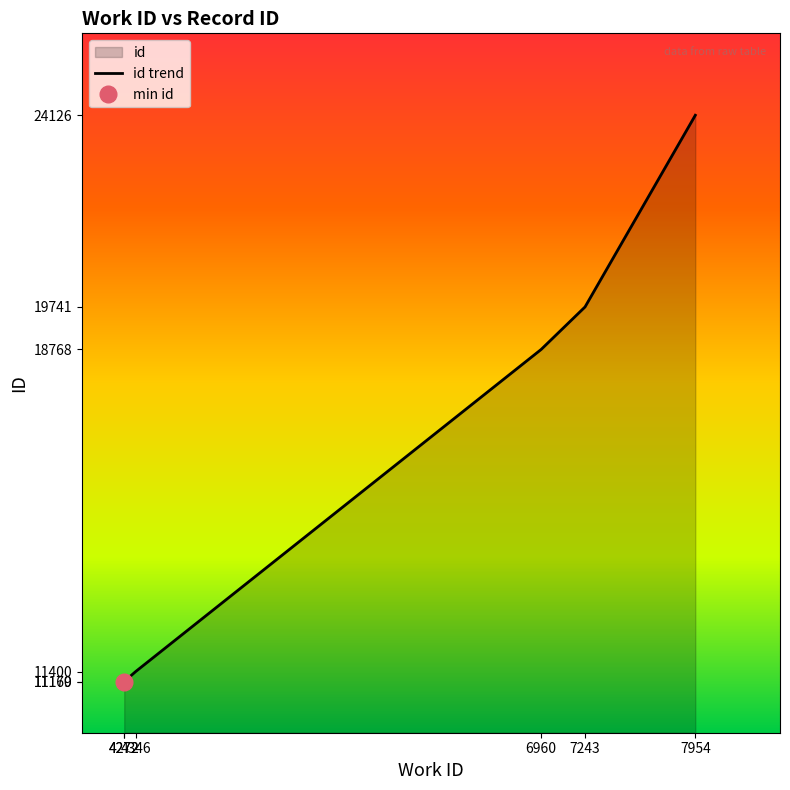

Which category has the lowest value across all series?

4272